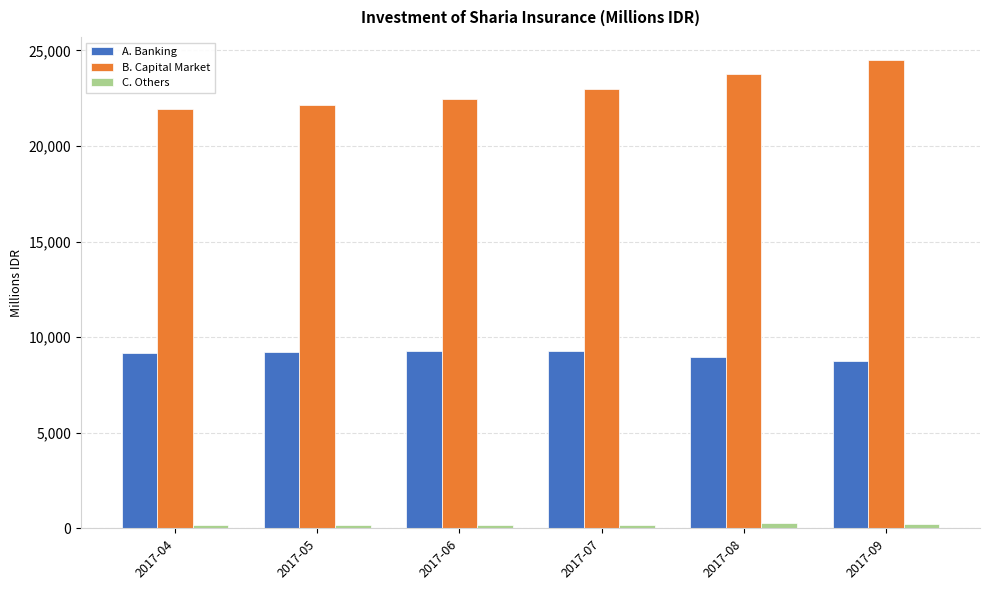

How many data points does each series have?

6